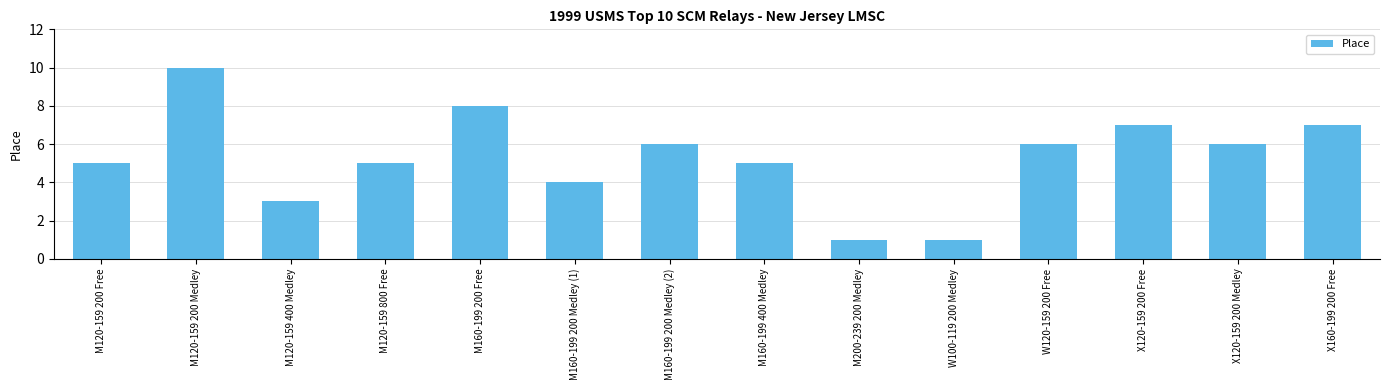

Reading right to left, what are all the values shown in this chart?

X160-199 200 Free=7	X120-159 200 Medley=6	X120-159 200 Free=7	W120-159 200 Free=6	W100-119 200 Medley=1	M200-239 200 Medley=1	M160-199 400 Medley=5	M160-199 200 Medley (2)=6	M160-199 200 Medley (1)=4	M160-199 200 Free=8	M120-159 800 Free=5	M120-159 400 Medley=3	M120-159 200 Medley=10	M120-159 200 Free=5